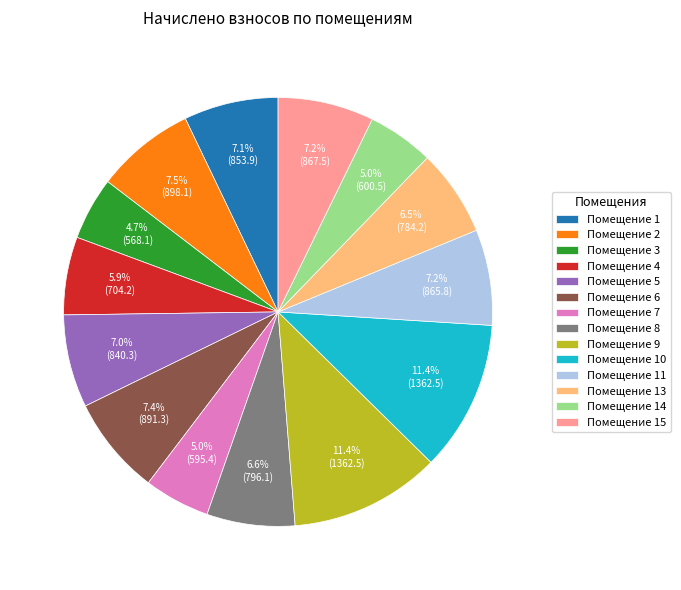

Is Помещение 7 the majority of the pie?

No